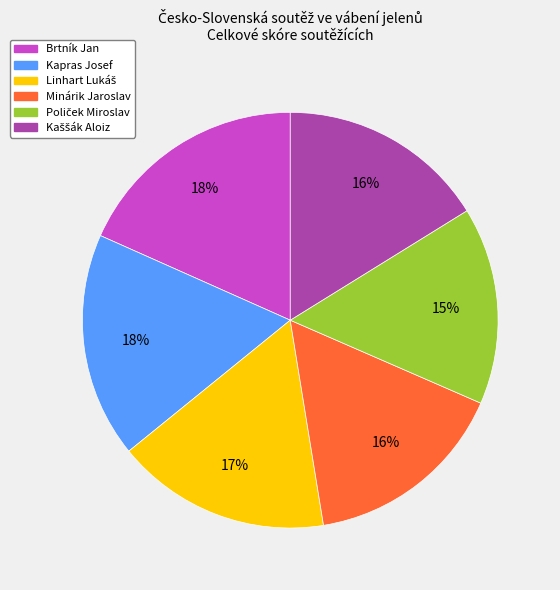

To the nearest percent, what is the average slice percentage?

17%